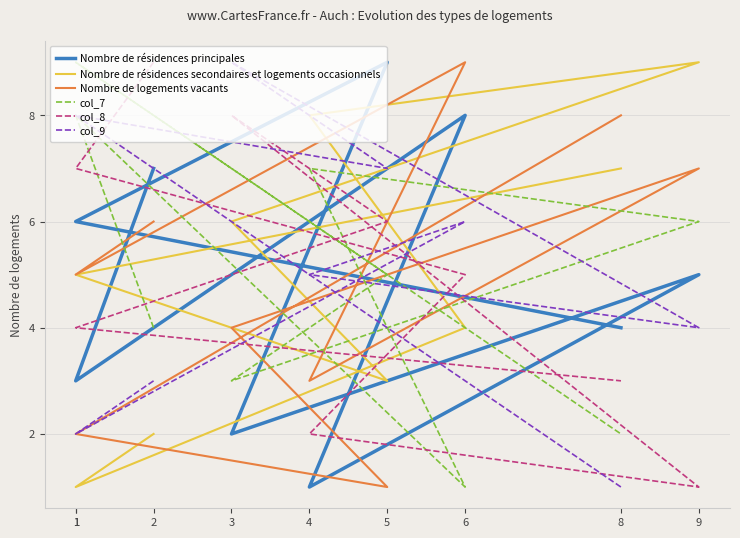

Does the chart have visible grid lines?

Yes